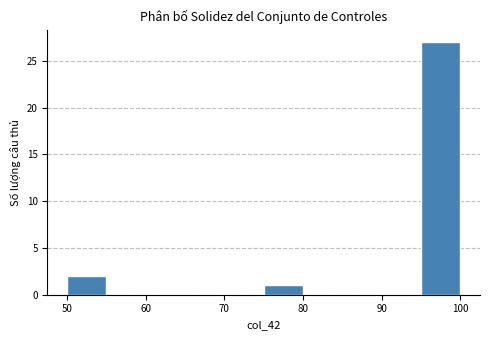

Reading left to right, list every bar in this chart as the range it spans on the x-axis followed by its height. The values are not printed on the chart, so give them approximately, as read against the axis.

50 to 55: 2
55 to 60: 0
60 to 65: 0
65 to 70: 0
70 to 75: 0
75 to 80: 1
80 to 85: 0
85 to 90: 0
90 to 95: 0
95 to 100: 27